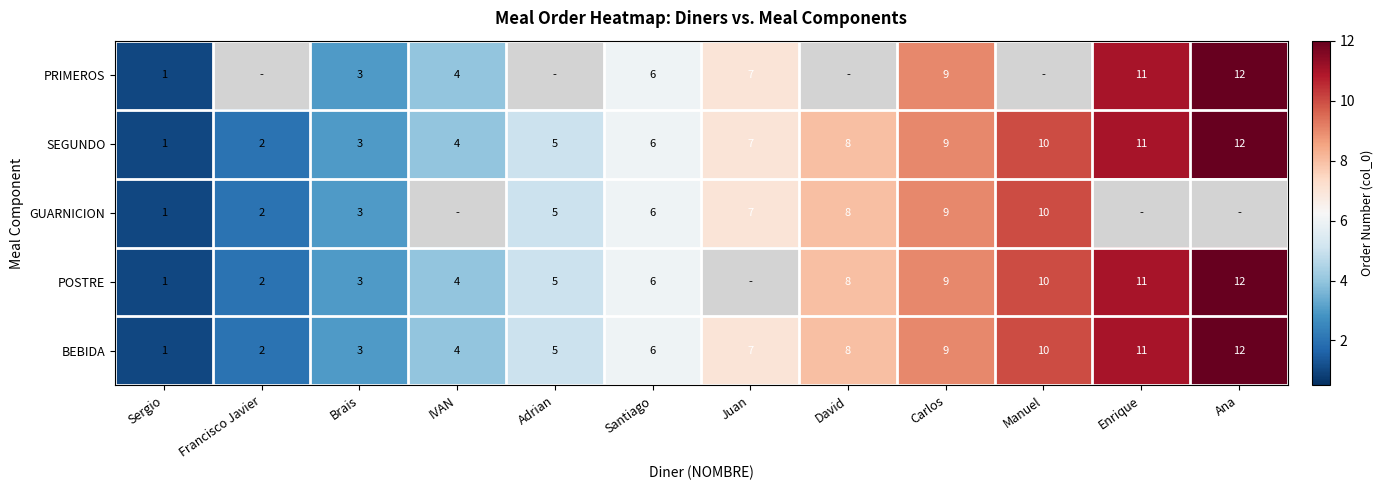

The POSTRE series shows 8 at Santiago. True or false?

False